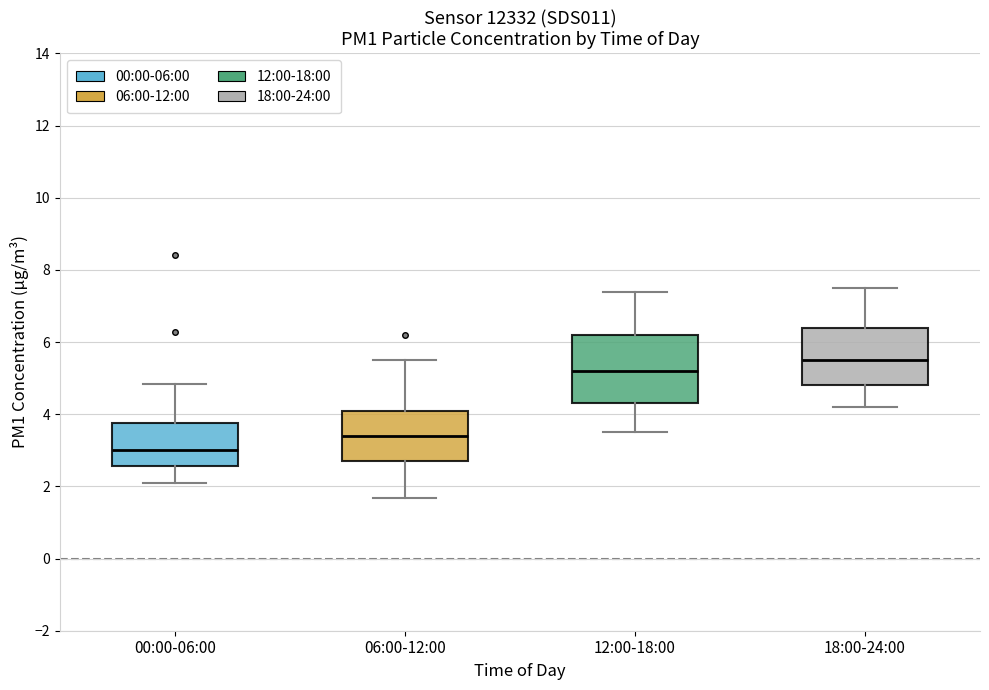

Reading left to right, transcribe this box plot: for each box, give where its median line is, the range the box spans, and where its two whiskers end, as read against the y-axis. The values are not printed on the chart, so give them approximately, as read against the axis.

00:00-06:00: median 3.0, box 2.6 to 3.8, whiskers 2.2 to 4.8
06:00-12:00: median 3.4, box 2.8 to 4.2, whiskers 1.6 to 5.6
12:00-18:00: median 5.2, box 4.4 to 6.2, whiskers 3.6 to 7.4
18:00-24:00: median 5.6, box 4.8 to 6.4, whiskers 4.2 to 7.6